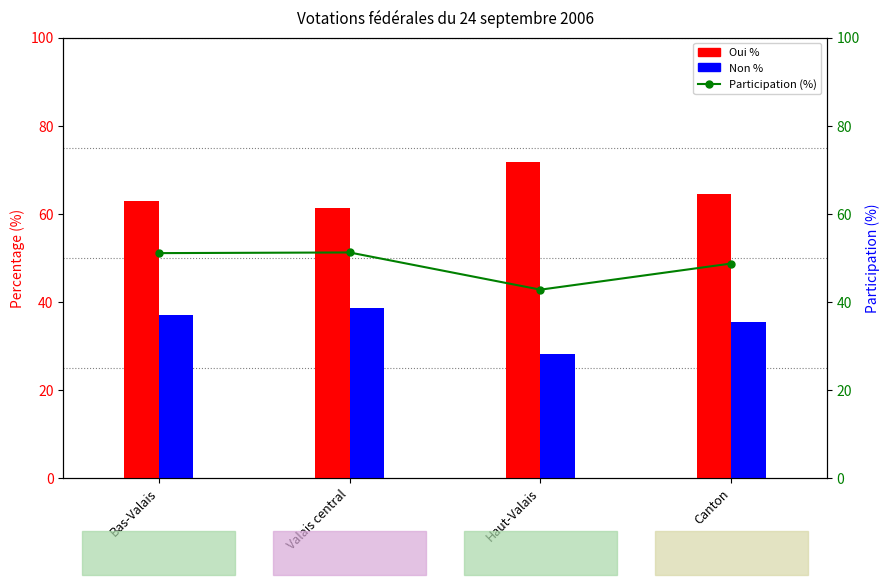

How many data points does each series have?

4